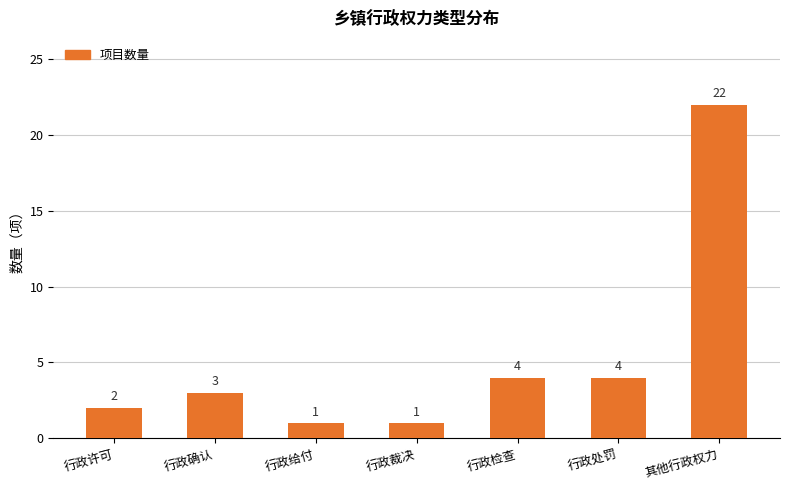

How many series are shown in this chart?

1